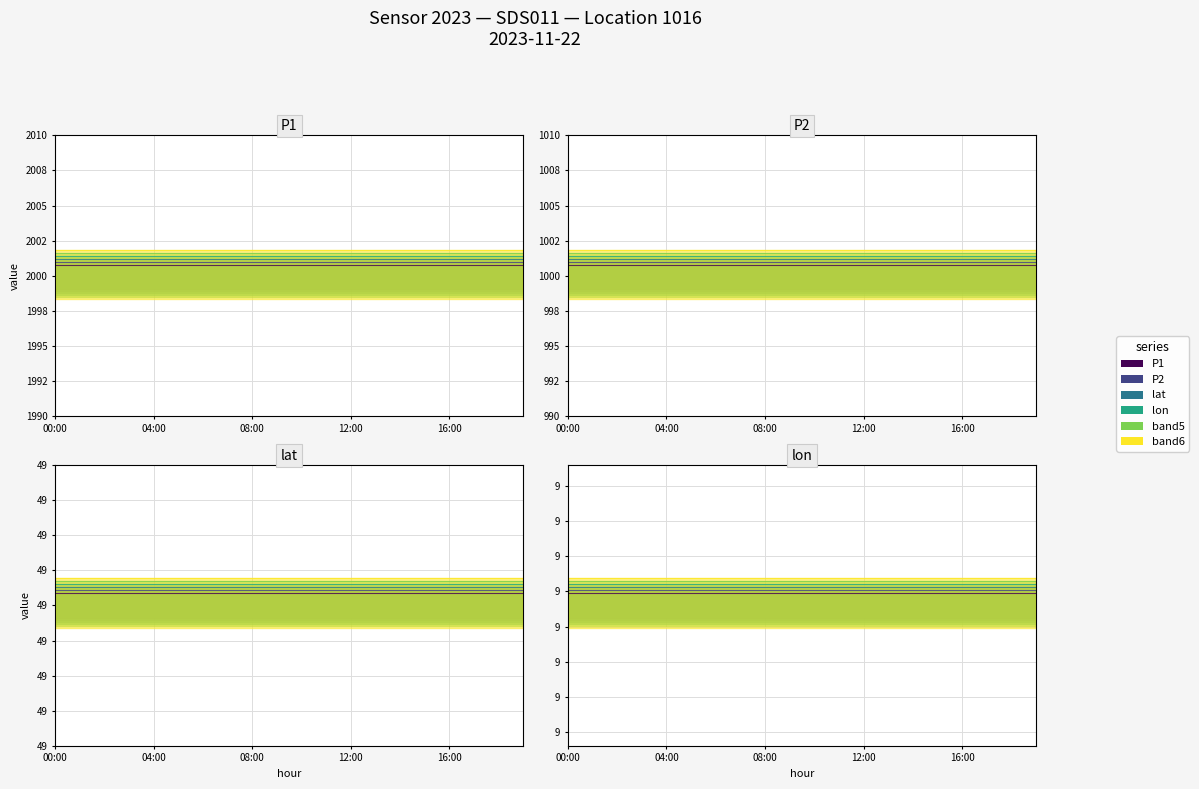

What is the spread (max minus min) of values at 02:00?

1990.7